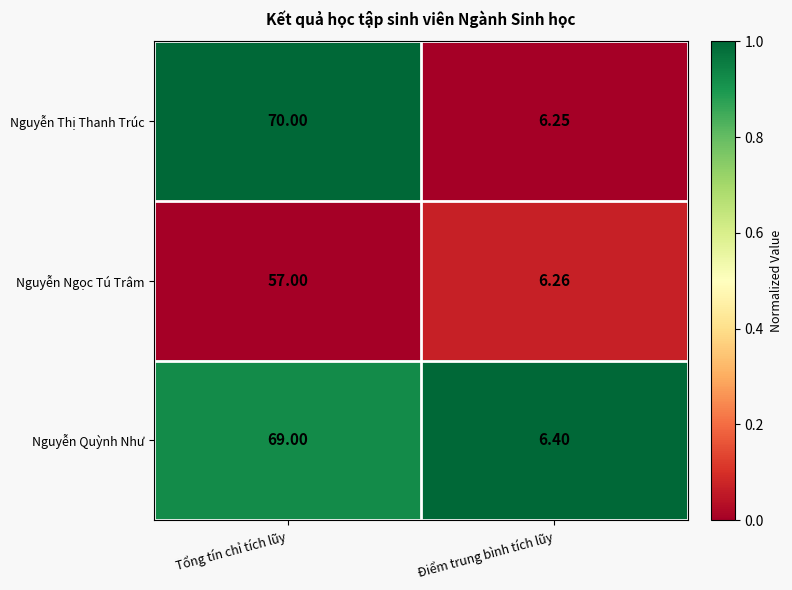

At which category is the sum across all series the highest?

Tổng tín chỉ tích lũy